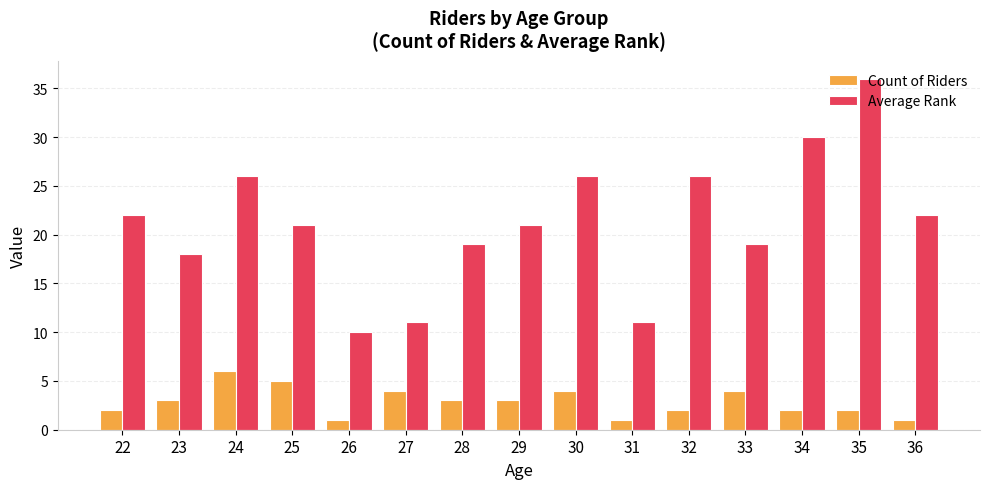

Does the chart contain any negative values?

No